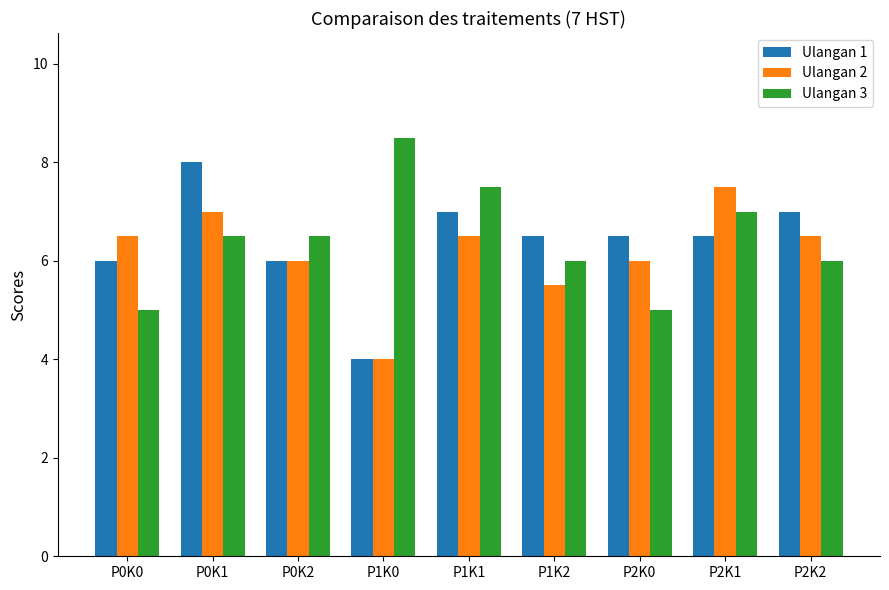

List the series in order of their peak value, highest first.

Ulangan 3, Ulangan 1, Ulangan 2